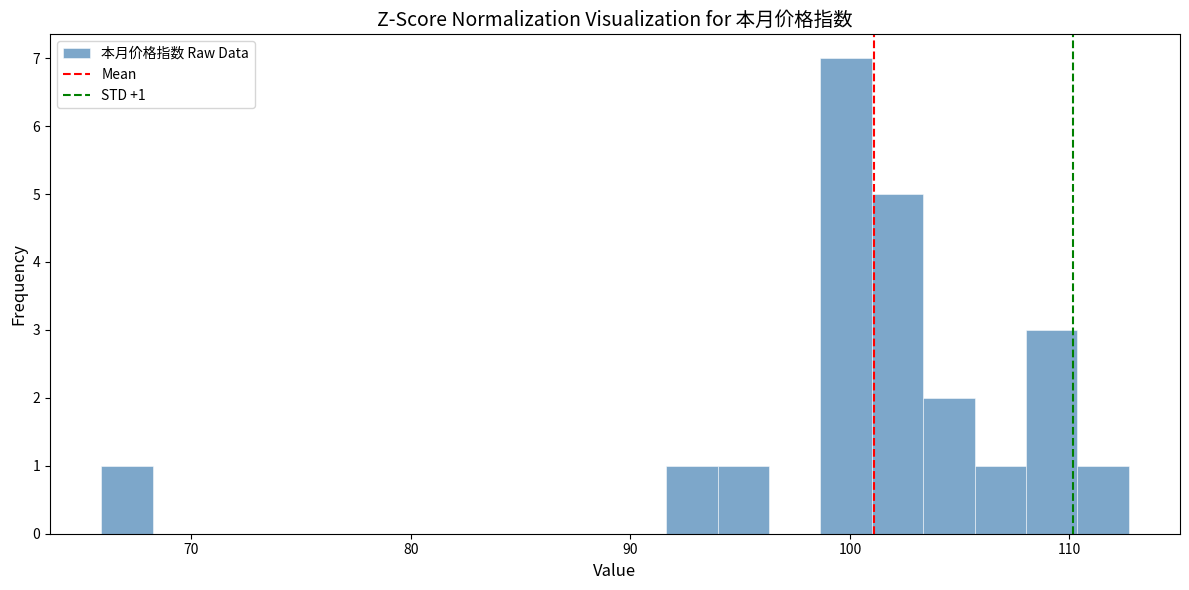

Around what value on the x-axis is the tallest bar? Give the approximate position of its centre, as read against the axis.

100